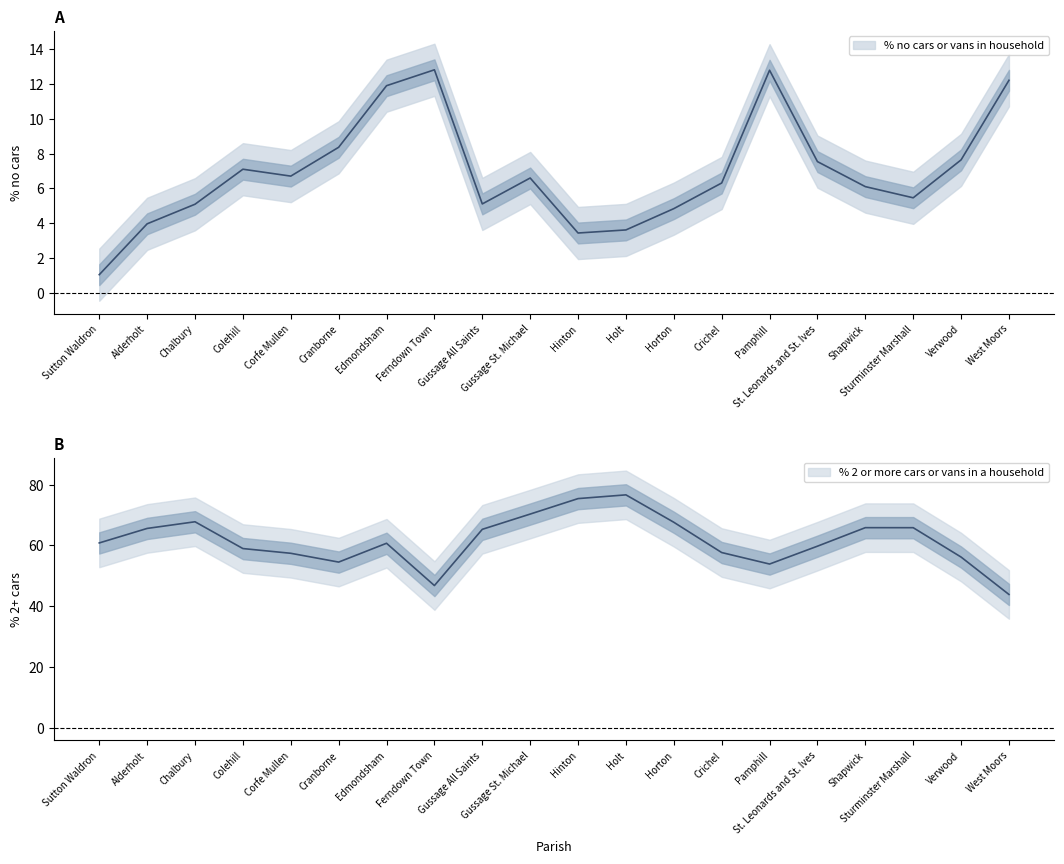

List the series in order of their peak value, highest first.

% 2 or more cars or vans in a household, % no cars or vans in household